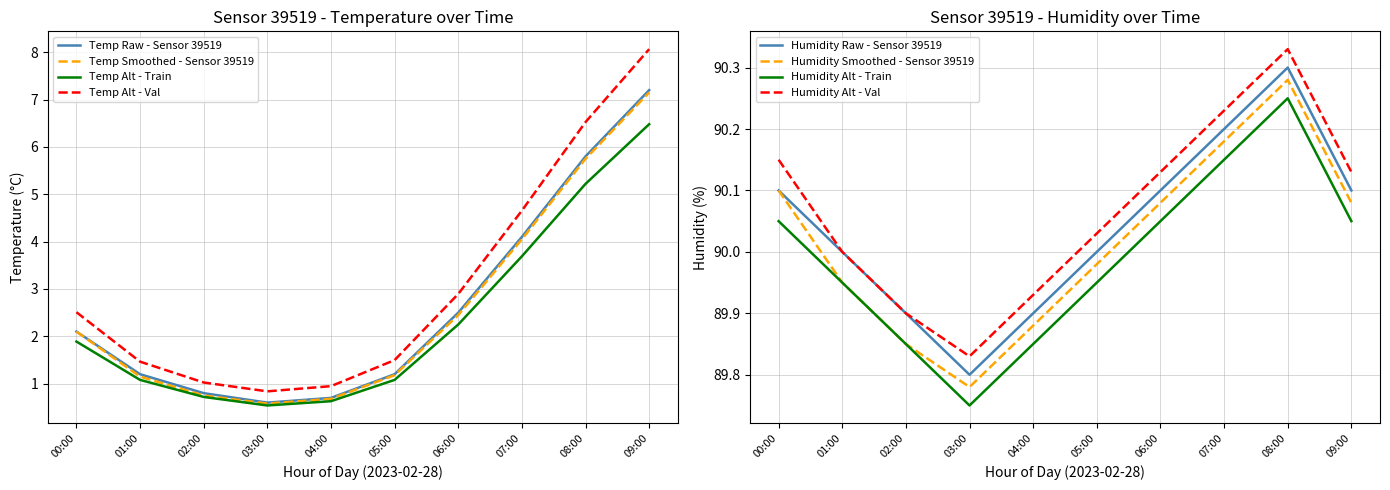

What is the maximum value shown in the chart?

90.3